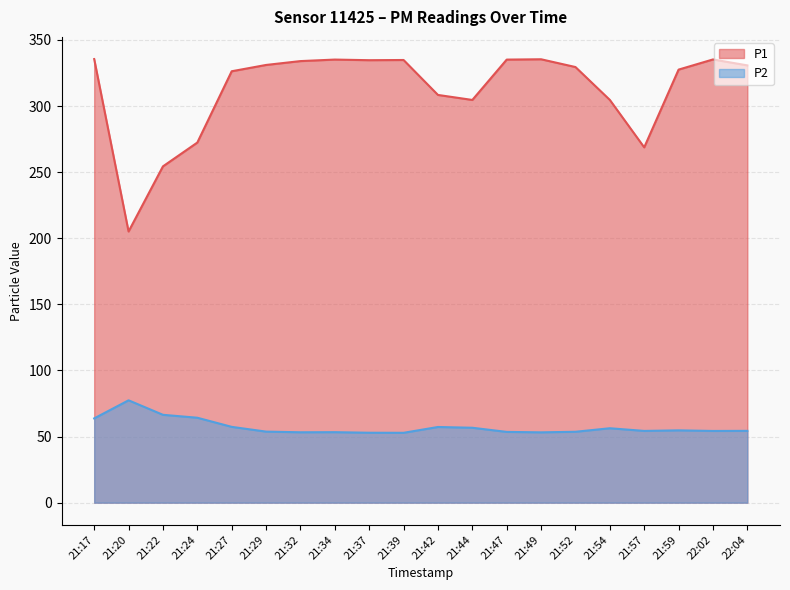

Does the chart have visible grid lines?

Yes